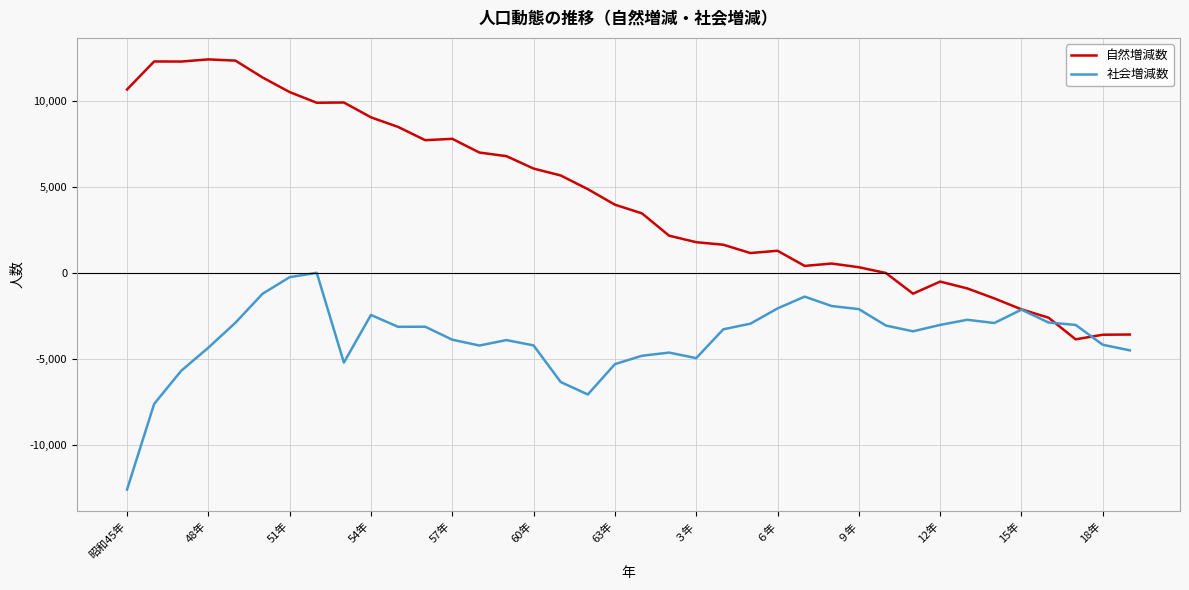

What is the minimum value for 自然増減数?

-3873